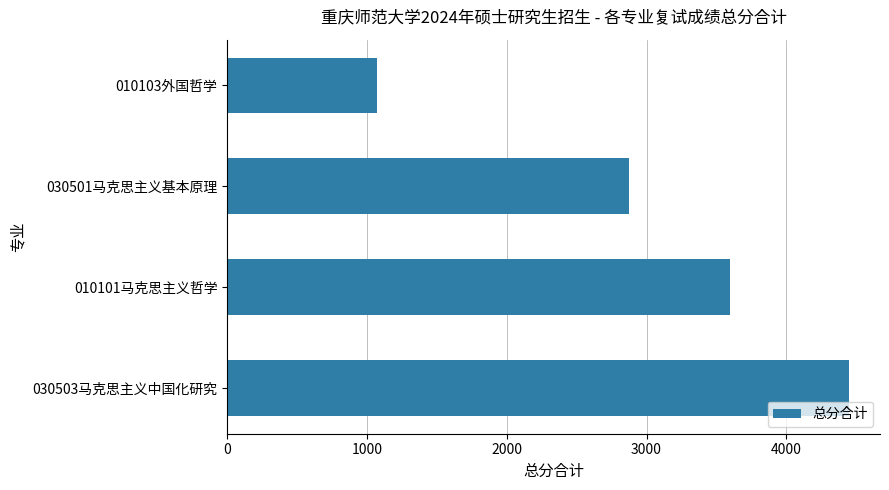

How many bars are there in total?

4